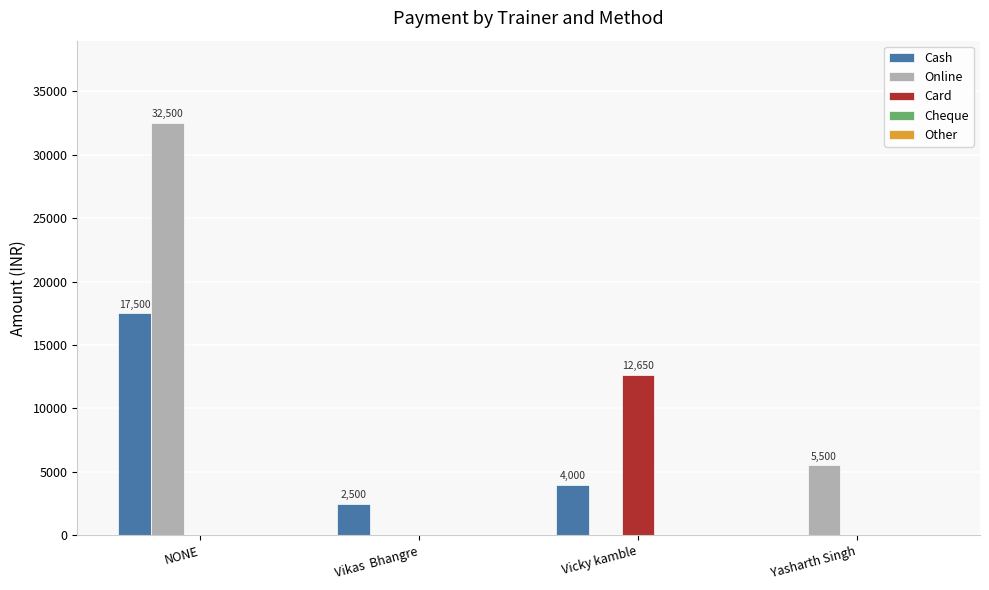

Which category has the highest value across all series?

NONE